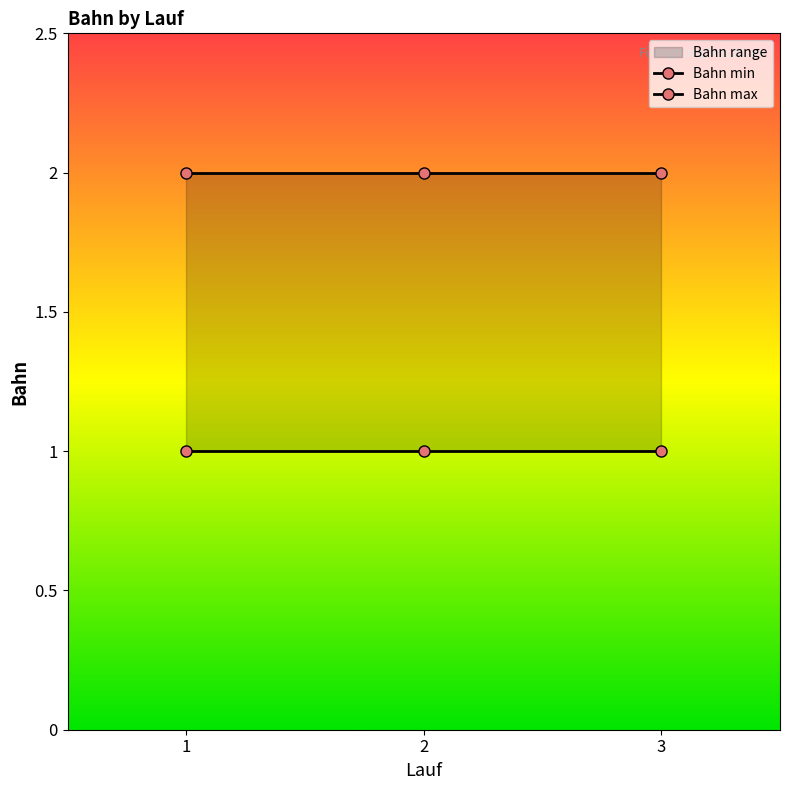

List the series in order of their overall mean, lowest first.

Bahn min, Bahn max